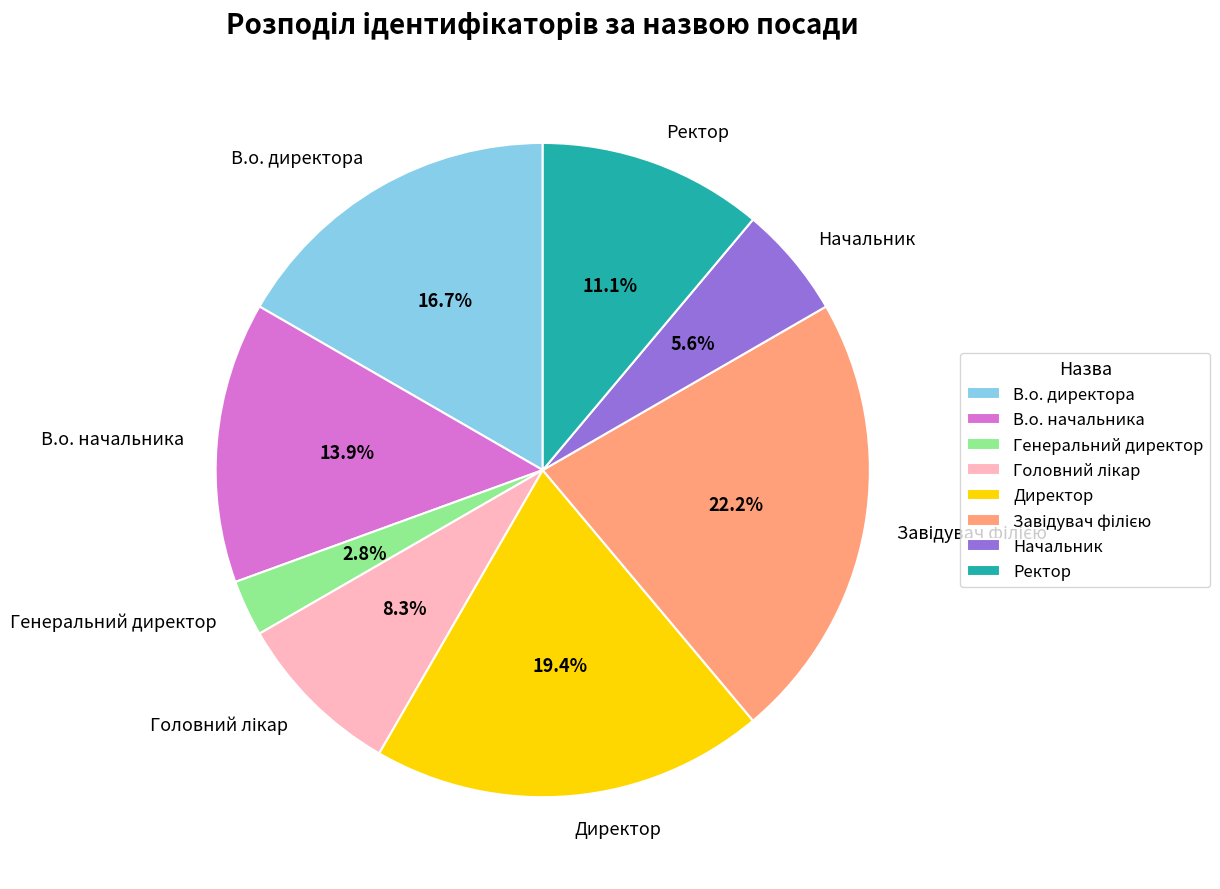

To the nearest percent, what is the difference between the В.о. начальника and В.о. директора slice percentages?

3%